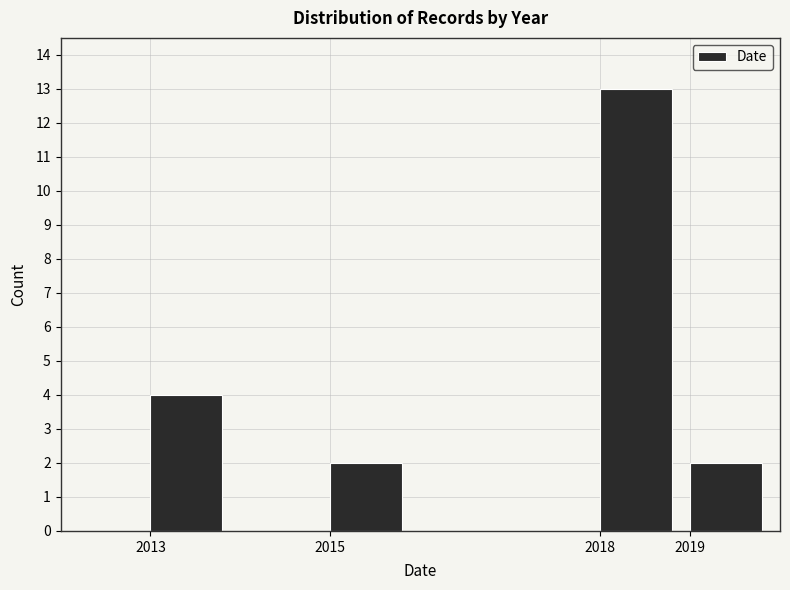

Over which range of the x-axis is the bar tallest?

2018 to 2019